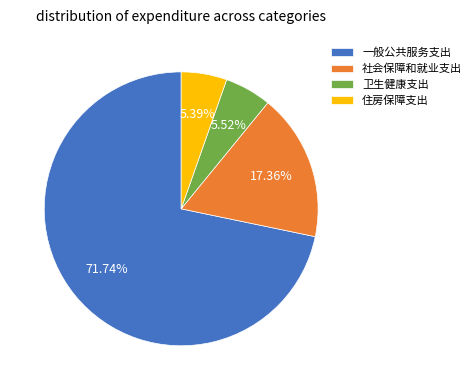

True or false: 住房保障支出 accounts for 1% of the total.

False